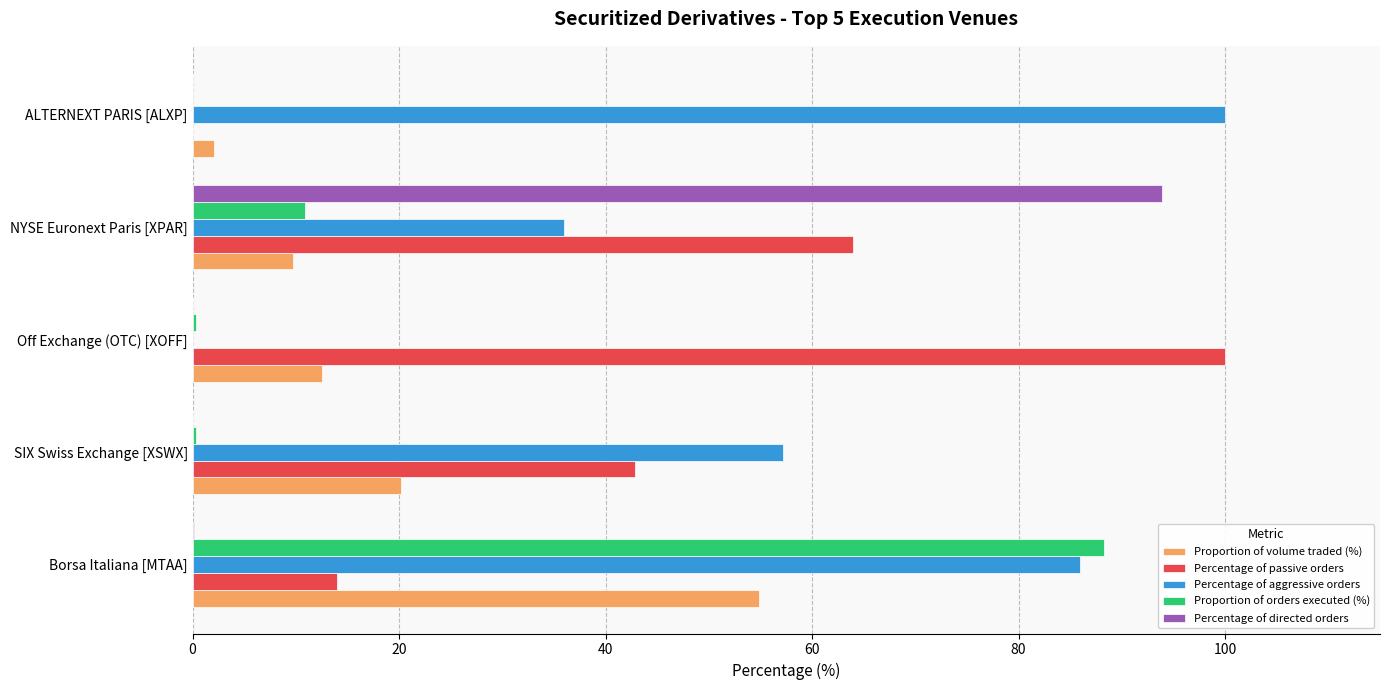

Between NYSE Euronext Paris [XPAR] and ALTERNEXT PARIS [ALXP], which series saw the biggest shift?

Percentage of directed orders